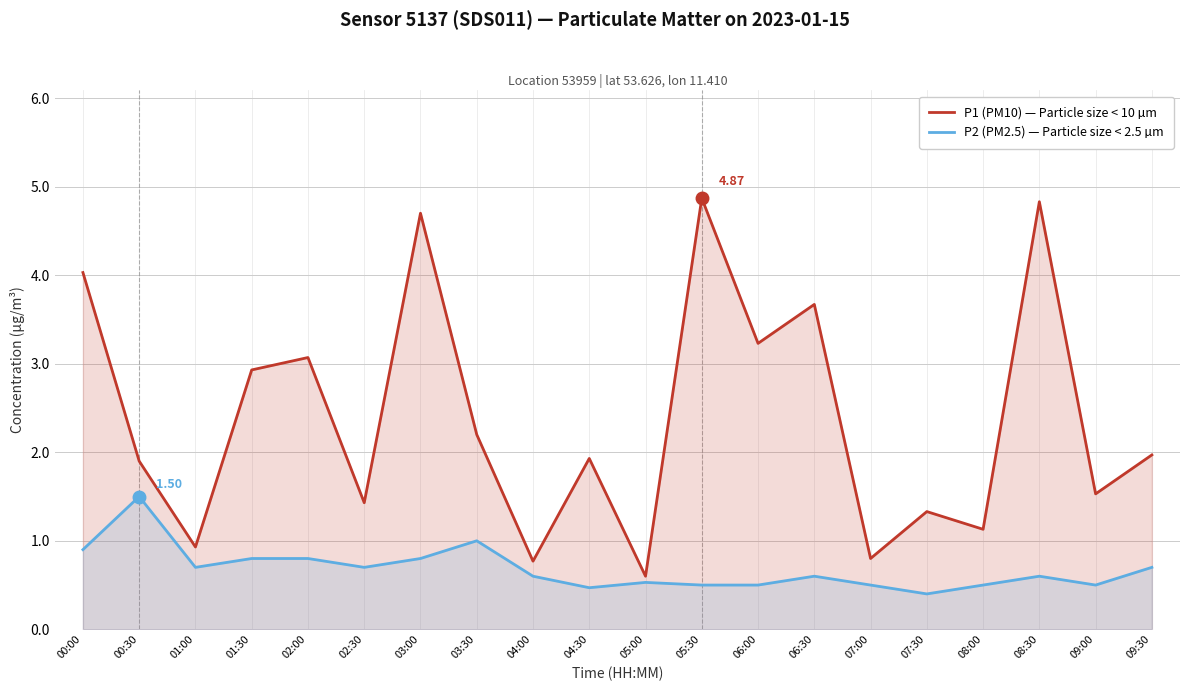

The P2 (PM2.5) — Particle size < 2.5 µm series shows 0.6 at 06:30. True or false?

True